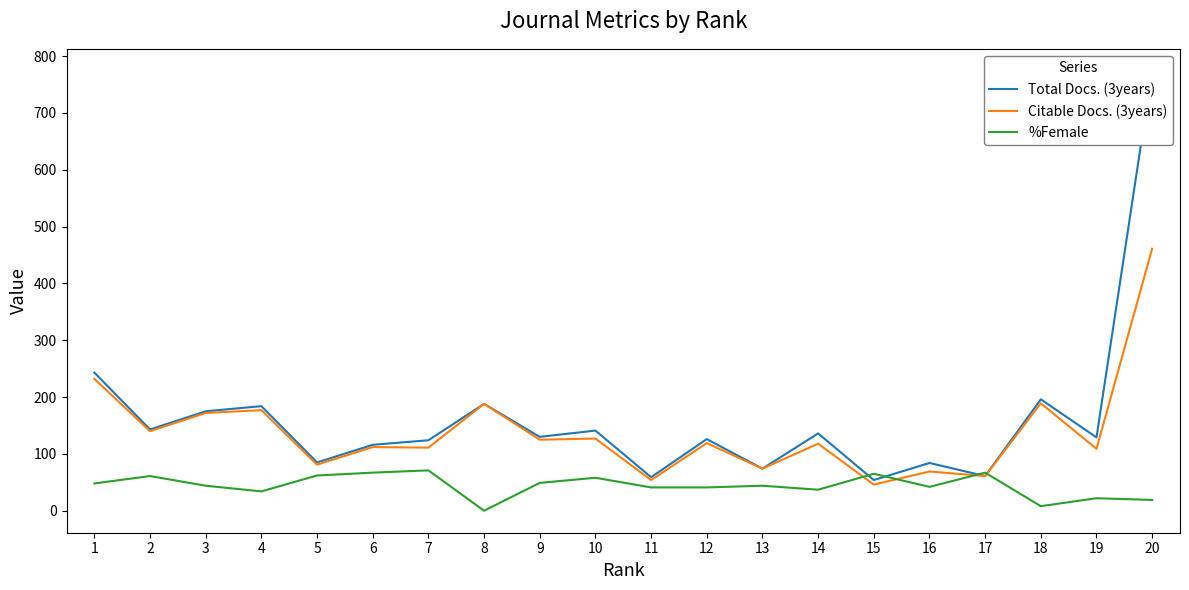

Does the chart display data point markers on the line(s)?

No